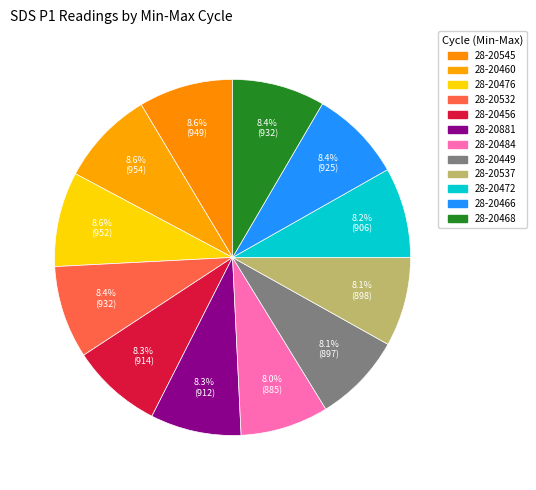

What percentage is NOT represented by 28-20532?

91.6%